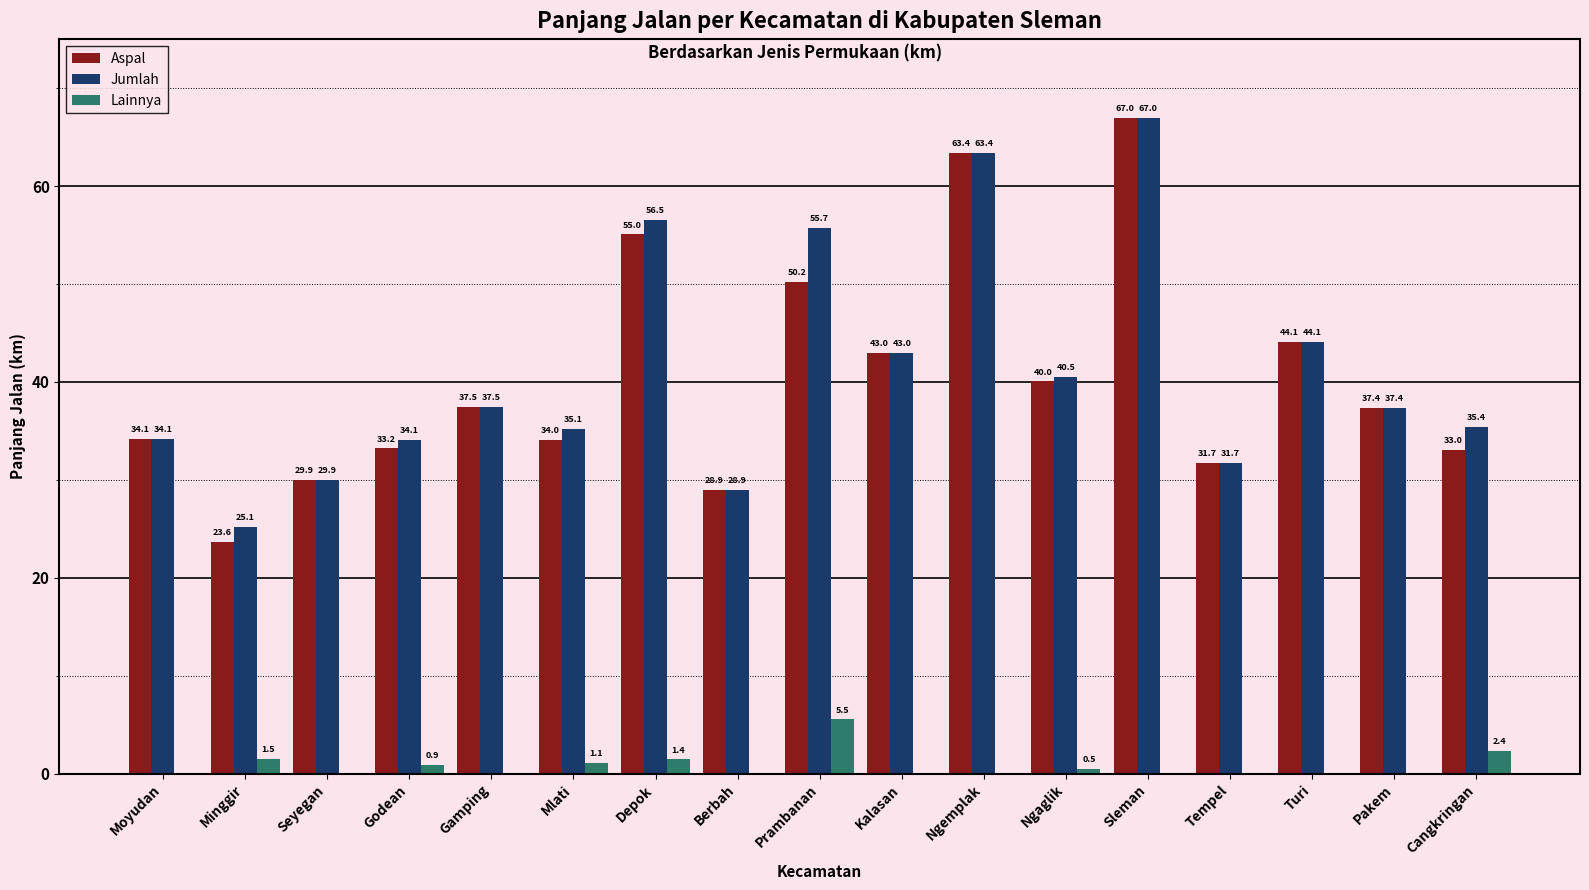

What is the maximum value for Lainnya?

5.5